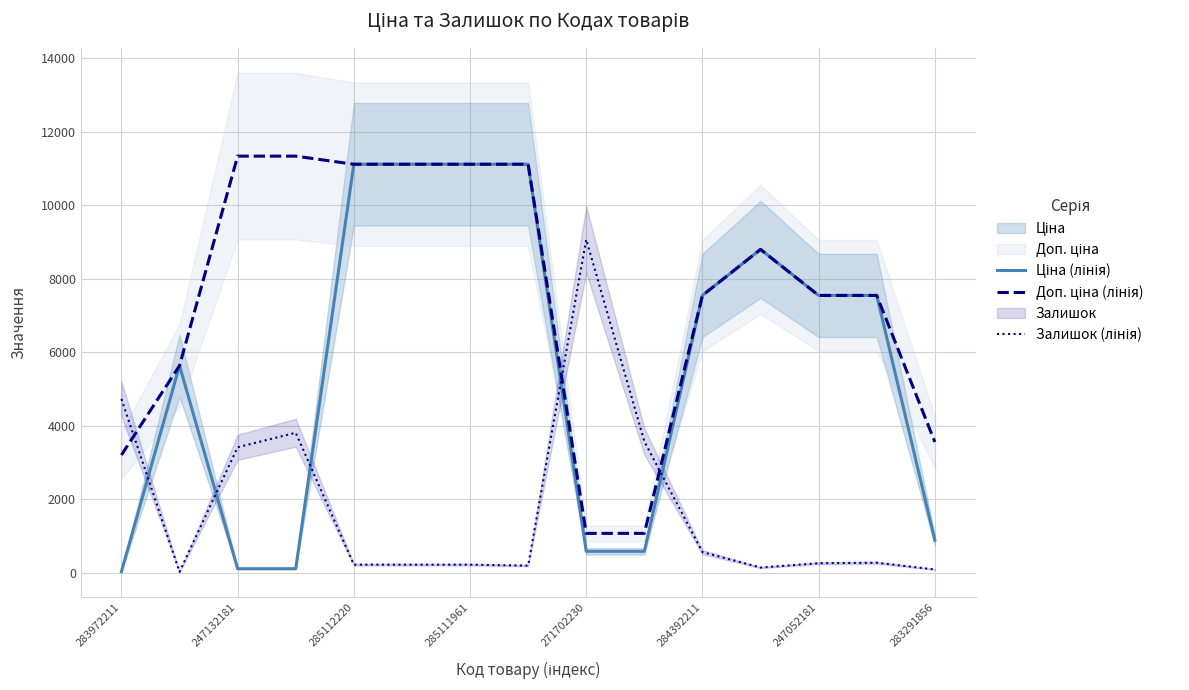

Reading left to right, what are all the values shown in this chart?

Ціна (лінія): 32.0	5636.0	113.3	113.3	11113.6	11113.6	11113.6	11113.6	586.0	586.0	7545.9	8797.6	7545.9	7545.9	889.9
Доп. ціна (лінія): 3205.0	5636.0	11334.0	11334.0	11113.6	11113.6	11113.6	11113.6	1074.5	1074.5	7545.9	8797.6	7545.9	7545.9	3559.7
Залишок (лінія): 4730.7	26.3	3416.6	3810.9	223.4	223.4	223.4	197.1	9067.2	3574.3	565.1	144.5	262.8	276.0	92.0